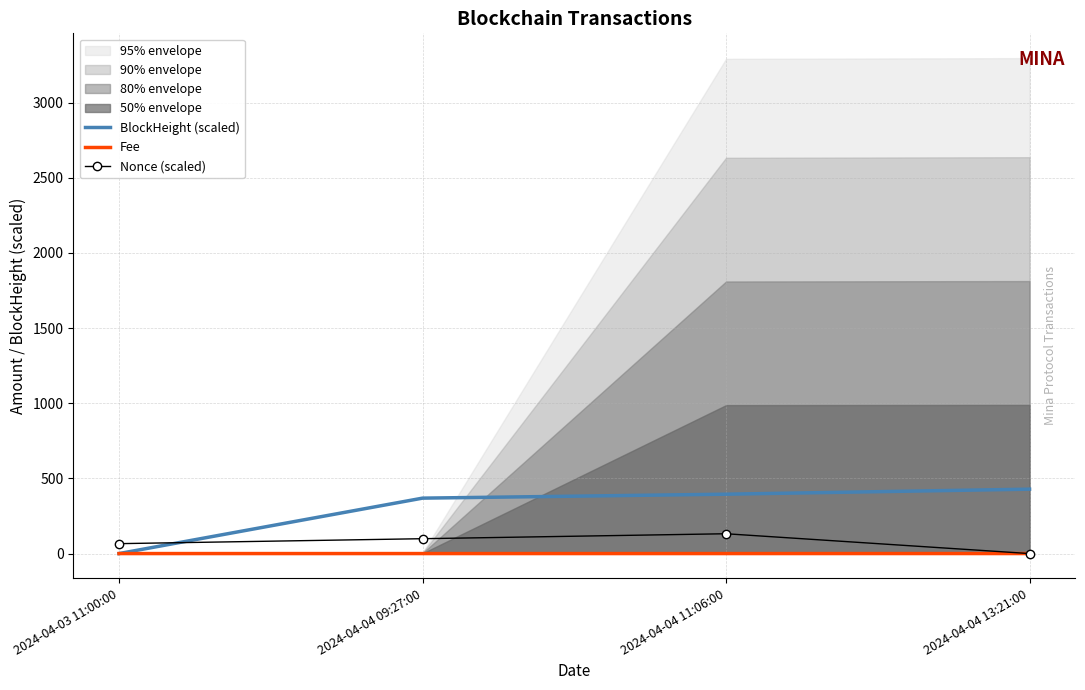

The value of BlockHeight (scaled) at 2024-04-04 11:06:00 is 394.9. True or false?

True